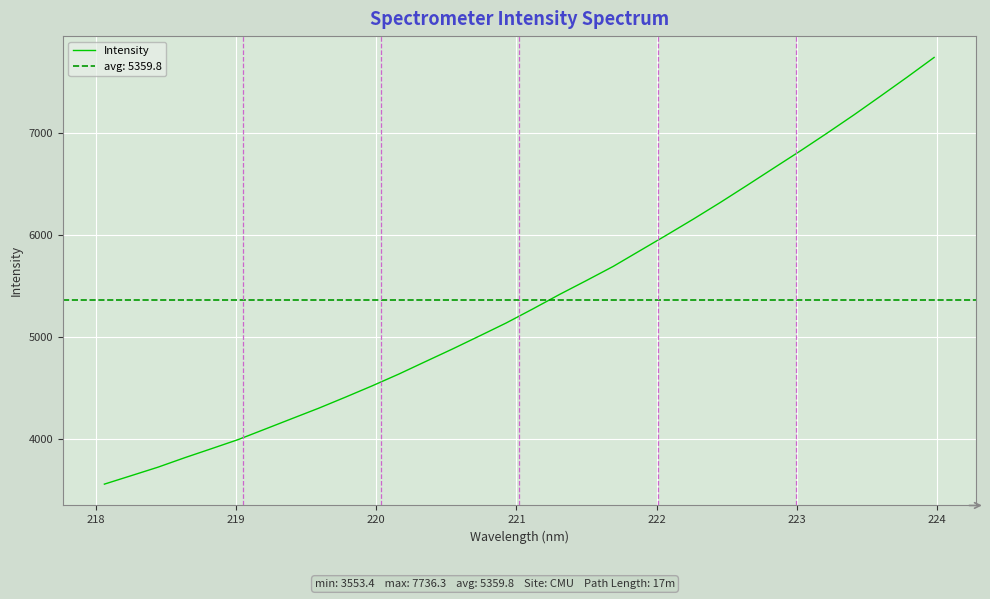

What is the difference between the maximum and second lowest values?

4100.2